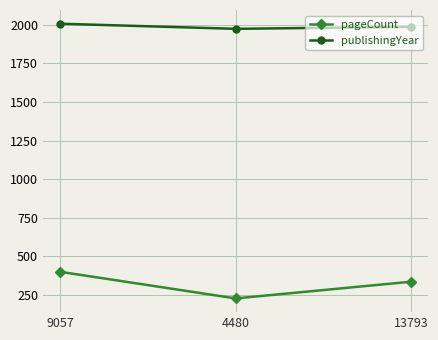

How many data points in pageCount are less than 336?

1